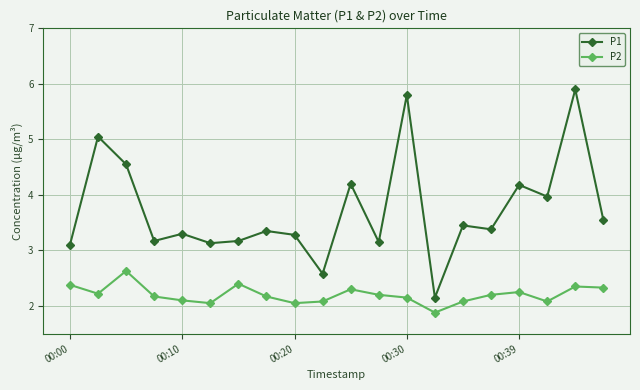

Which series has the largest range (max minus min)?

P1